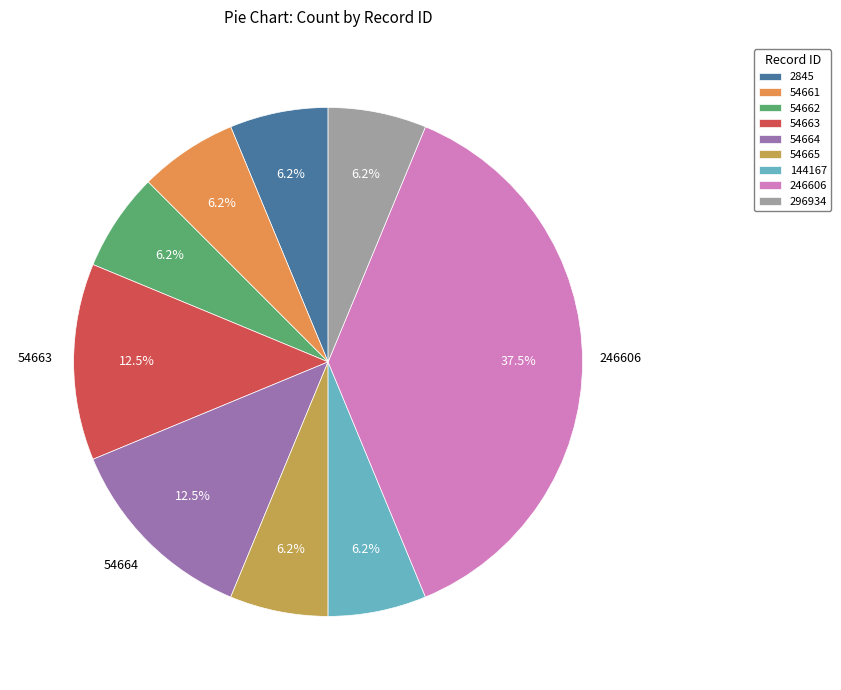

What is the largest slice in the pie chart?

246606